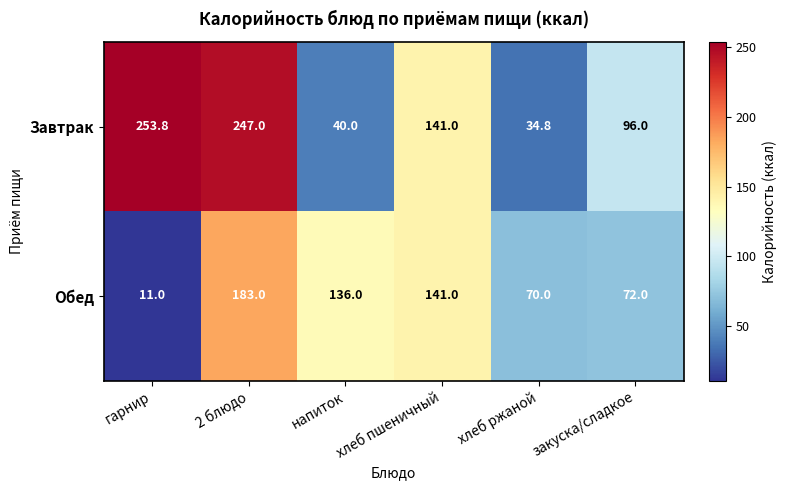

What is the difference between the Завтрак values at 2 блюдо and хлеб пшеничный?

106.0